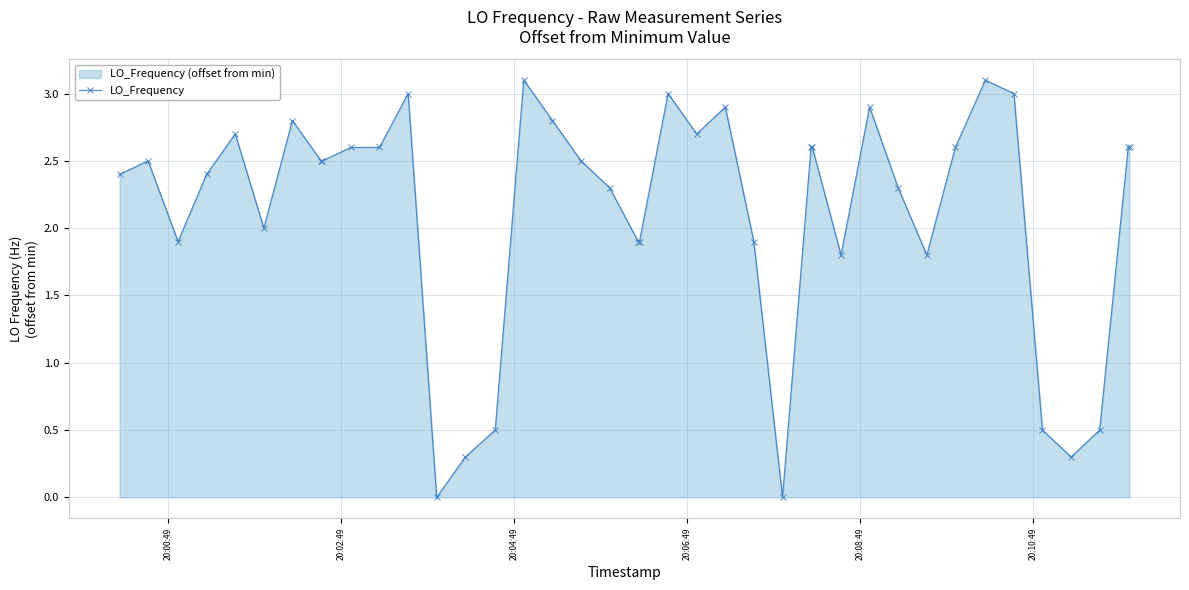

What is the difference between the maximum and second lowest values?

3.1